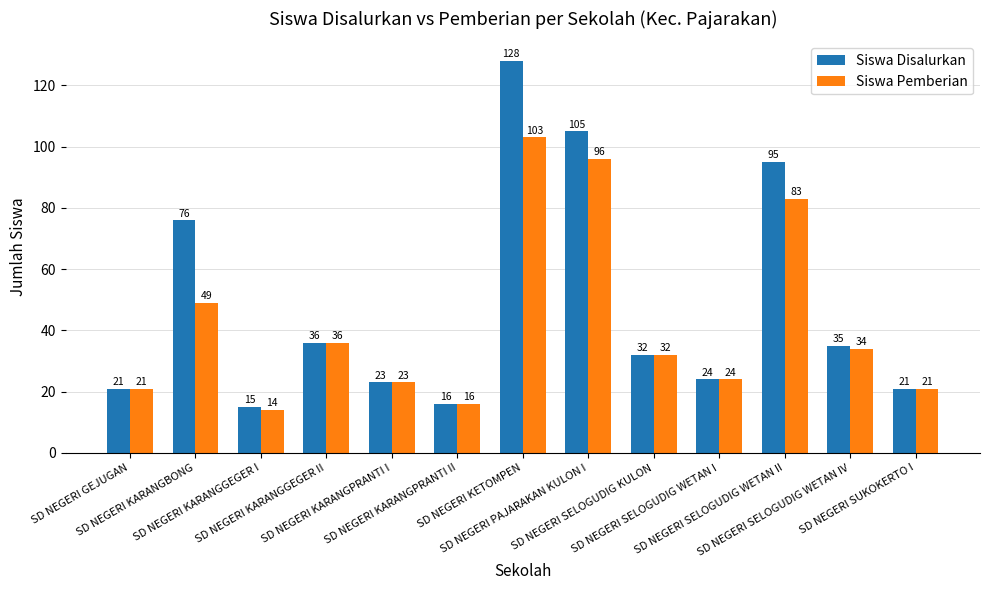

Rank the series by their maximum value, from highest to lowest.

Siswa Disalurkan, Siswa Pemberian